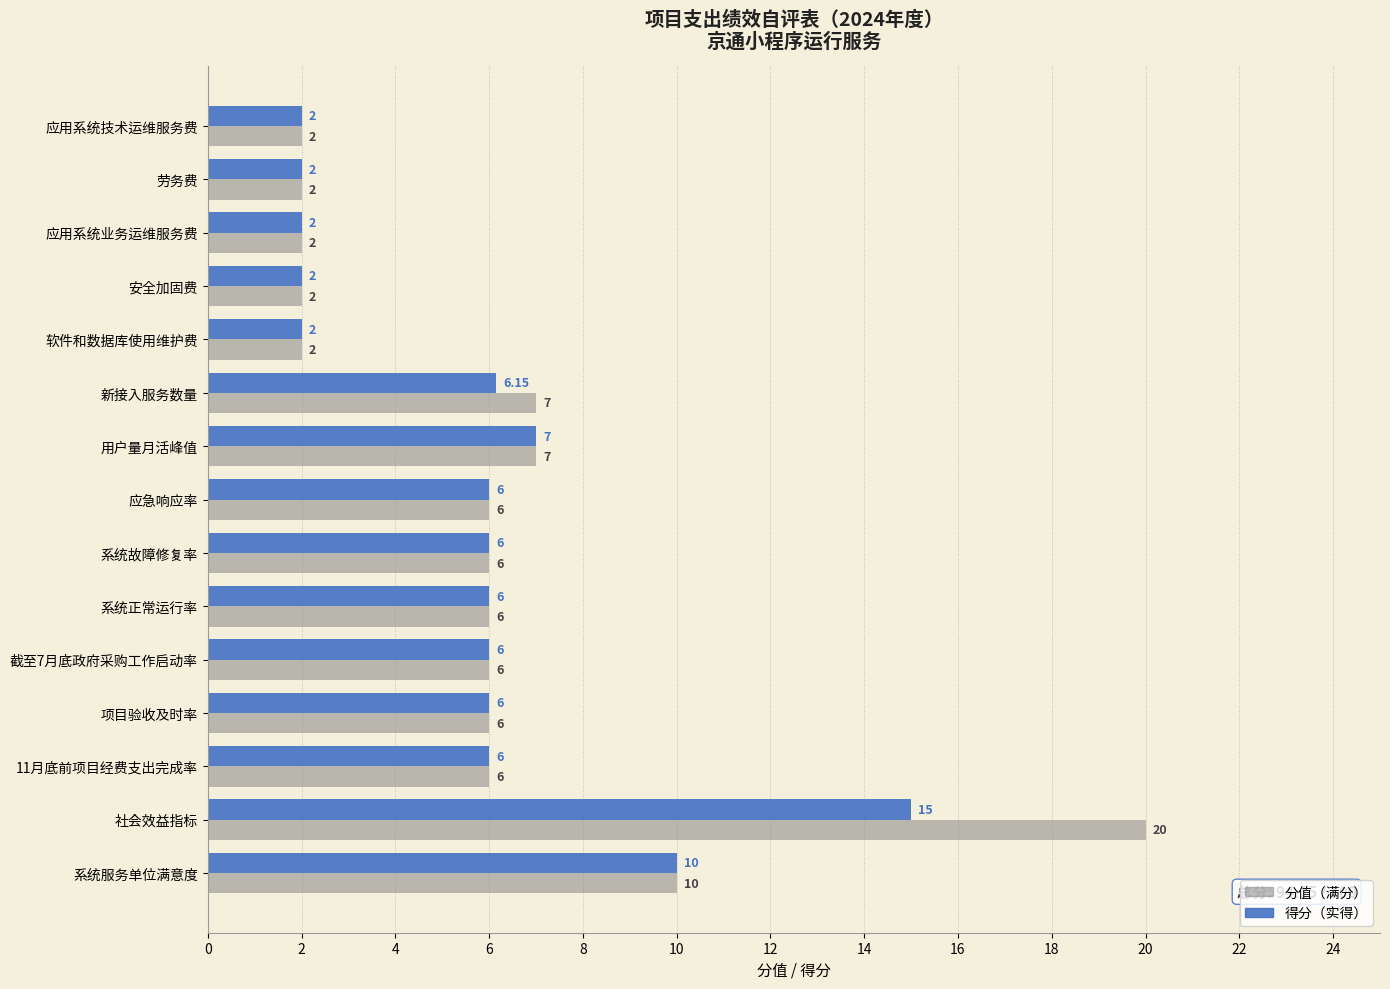

Which label corresponds to the largest value in the chart?

社会效益指标